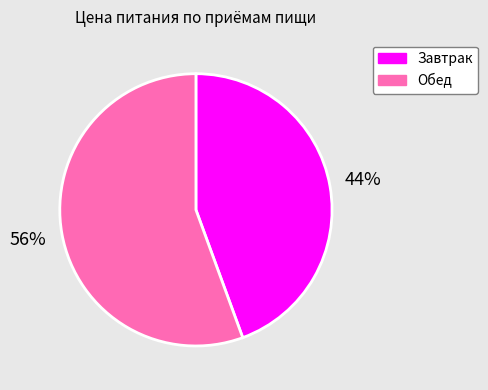

Approximately how many times larger is the value at Обед compared to Завтрак?

1.3